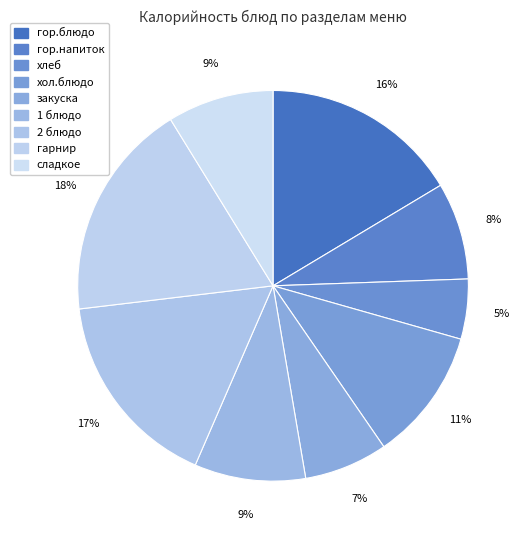

How many segments does this pie chart have?

9